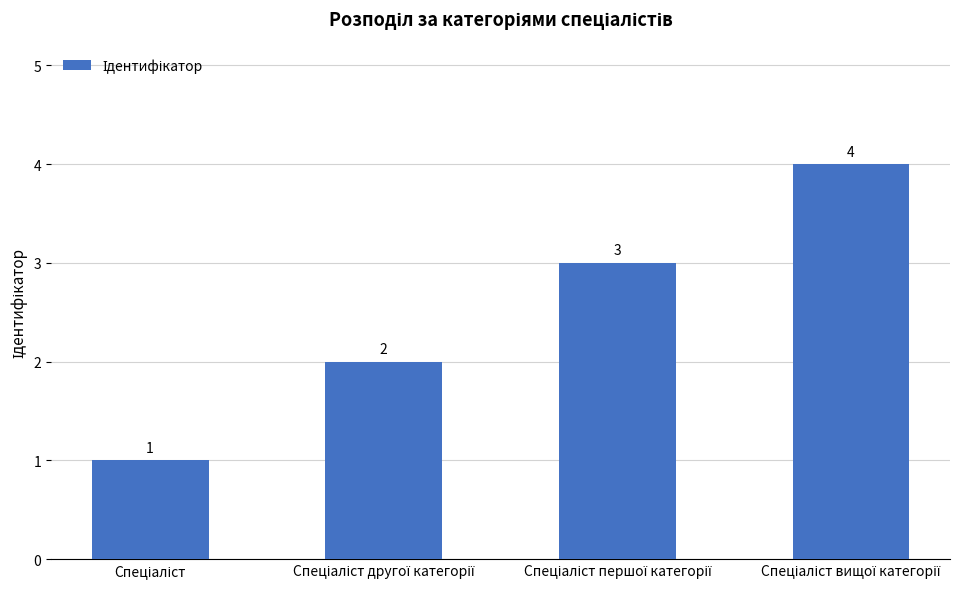

Count the values in the range 2 to 4.

3